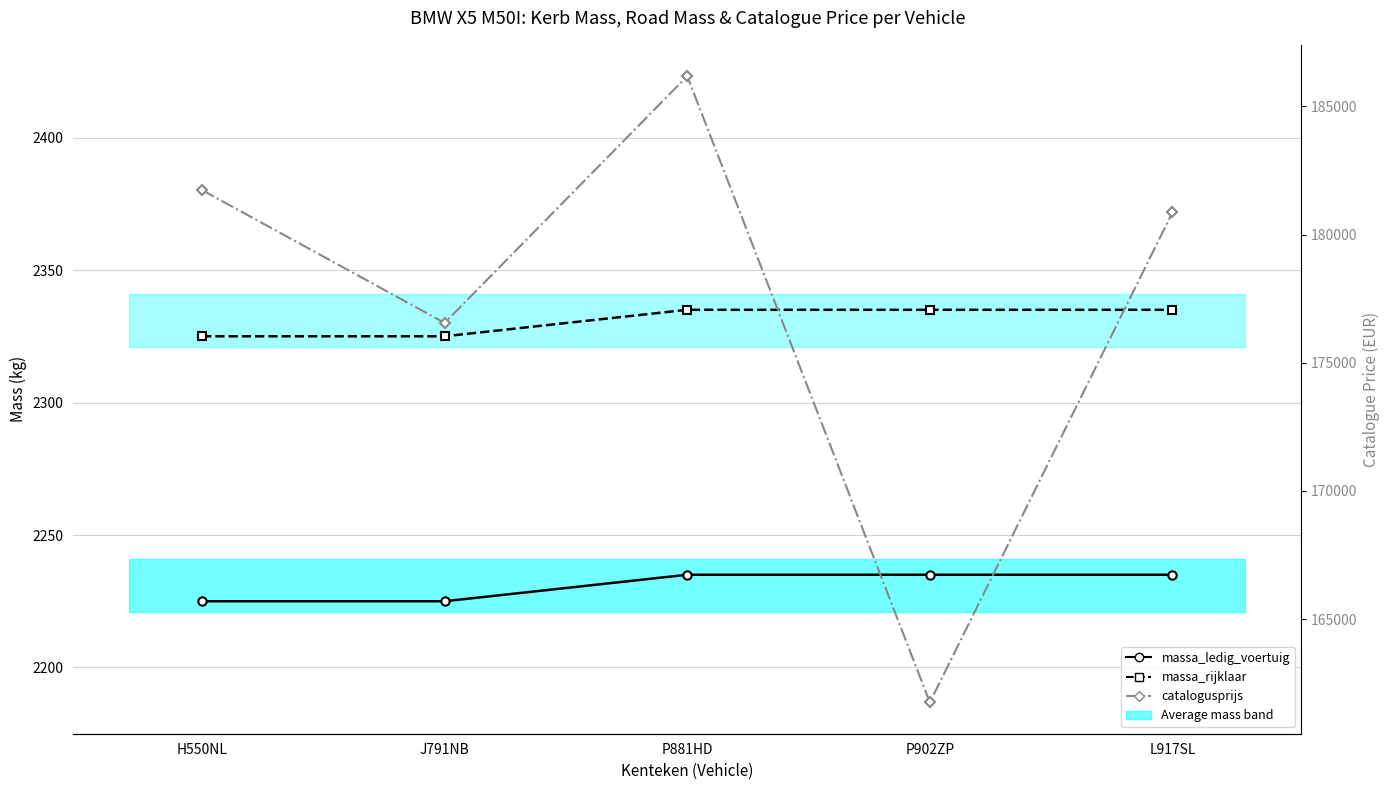

What value does the massa_ledig_voertuig series have at H550NL, to the nearest 5?

2225